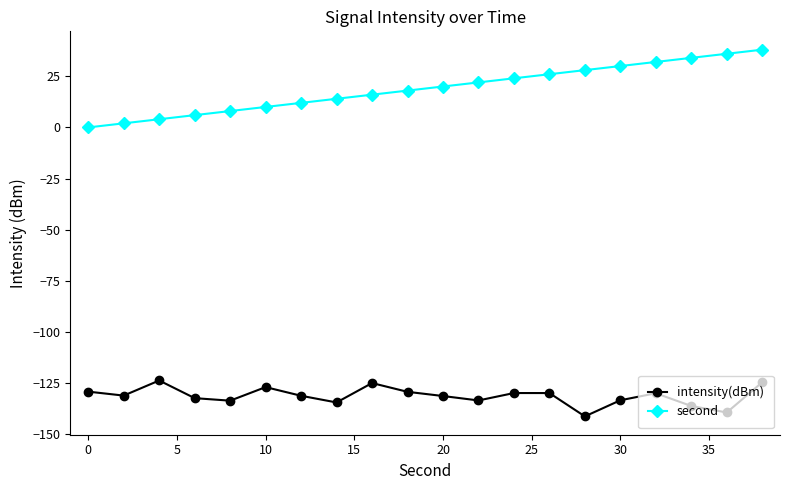

What is the value of the intensity(dBm) point at the 3rd from the left?

-123.7